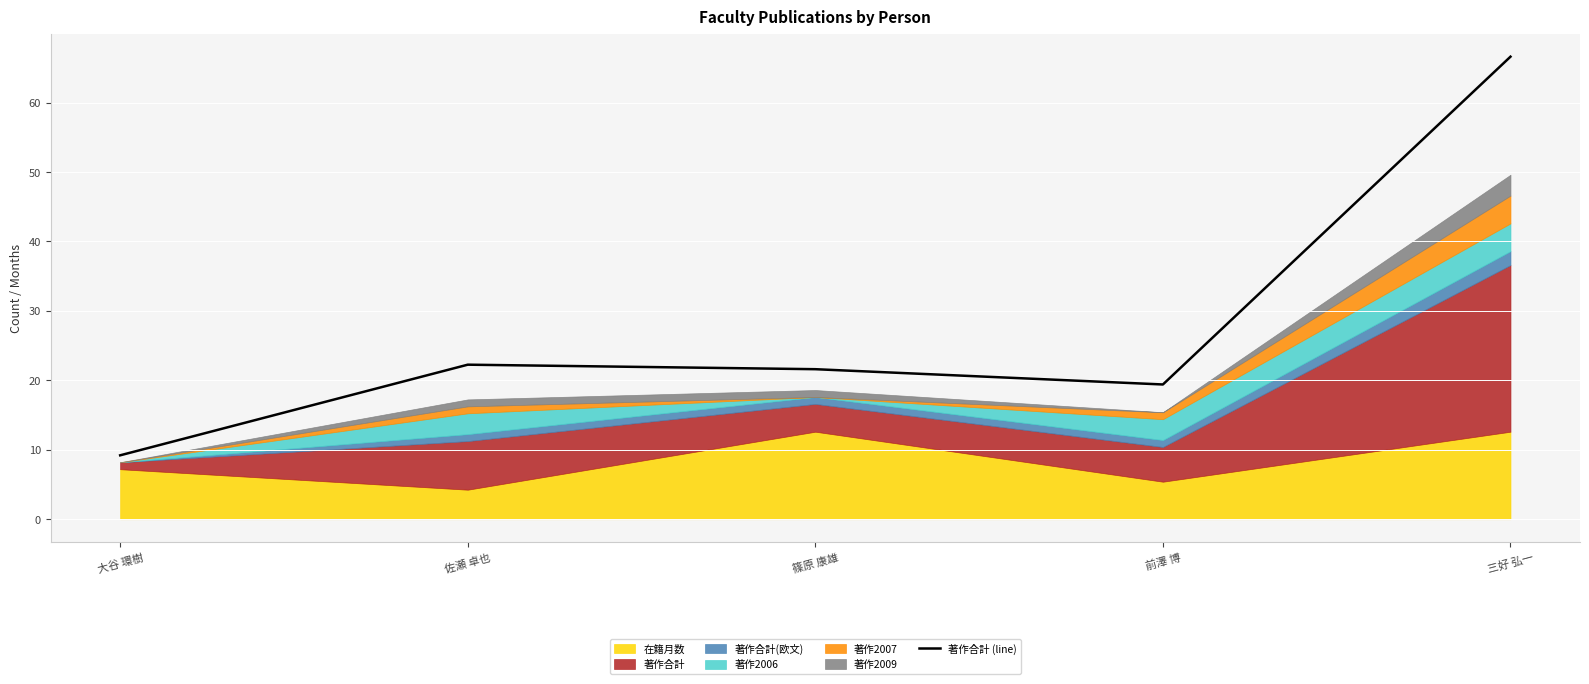

What is the greatest value displayed?

66.6